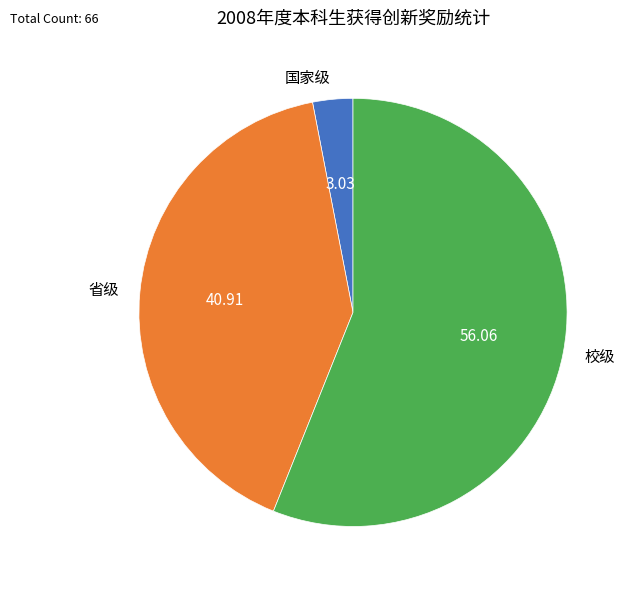

What is the largest slice in the pie chart?

校级